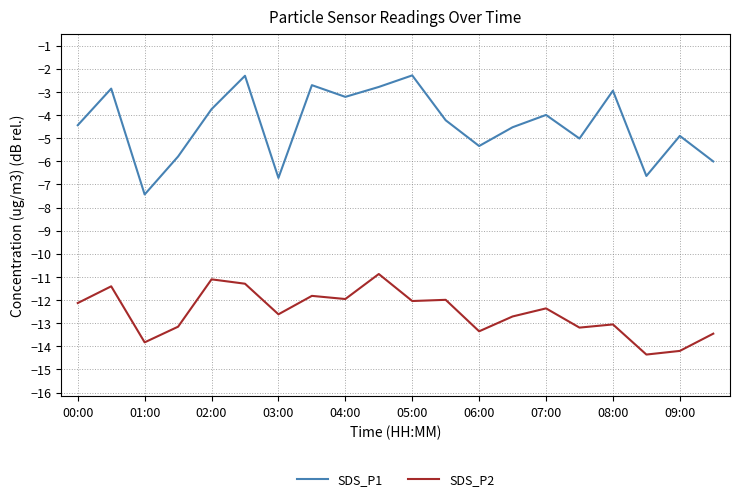

True or false: SDS_P1 and SDS_P2 cross at least once.

False